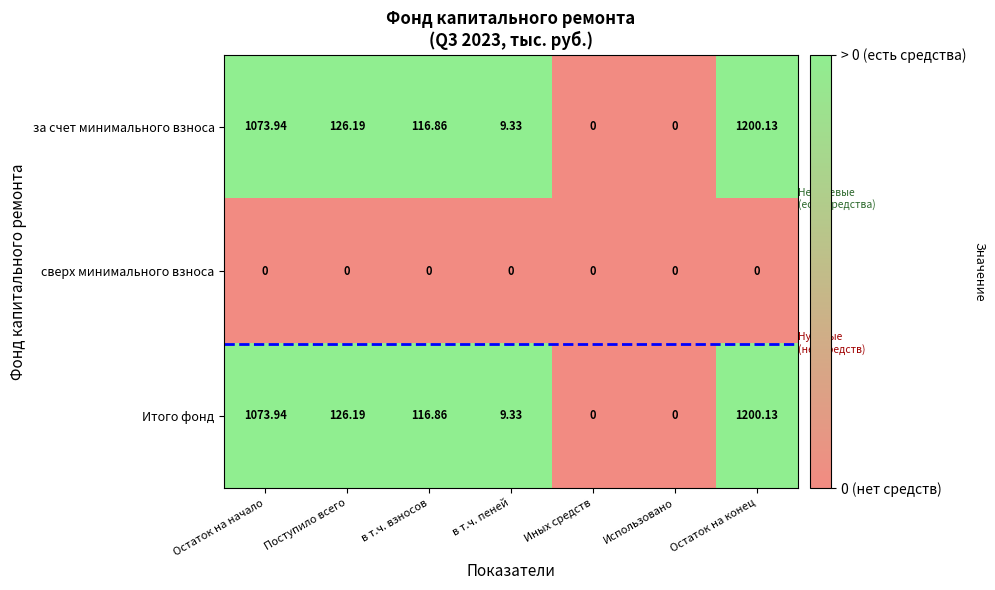

What is the maximum value shown in the chart?

1200.1